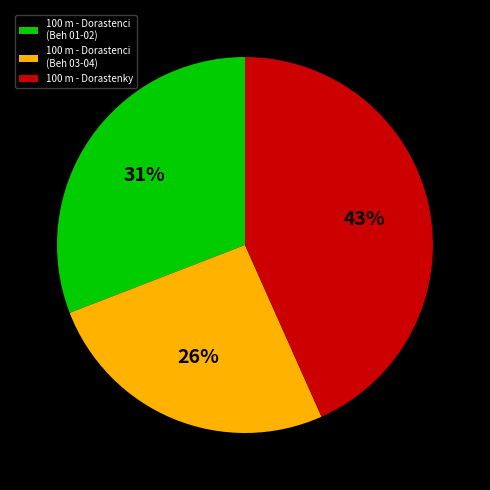

To the nearest percent, what percentage of the pie is 100 m - Dorastenci (Beh 01-02)?

31%